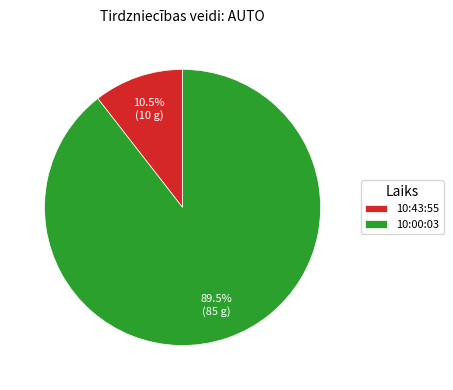

How many slices are in this pie chart?

2